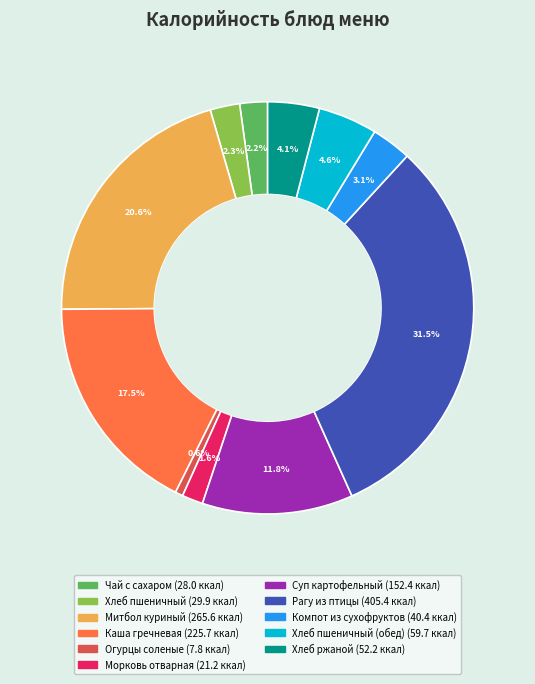

Does any single category account for the majority?

No